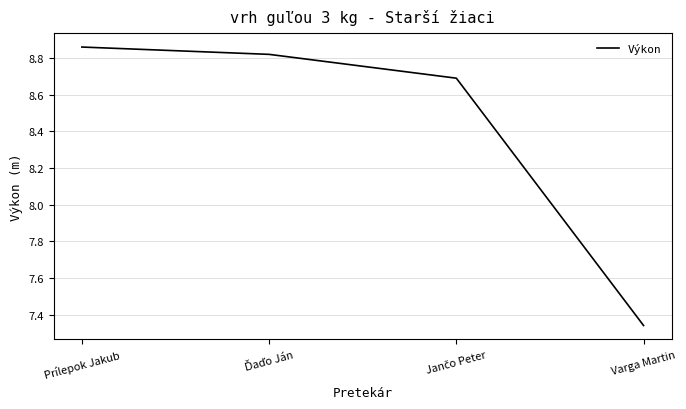

Which category has the highest value across all series?

Prílepok Jakub